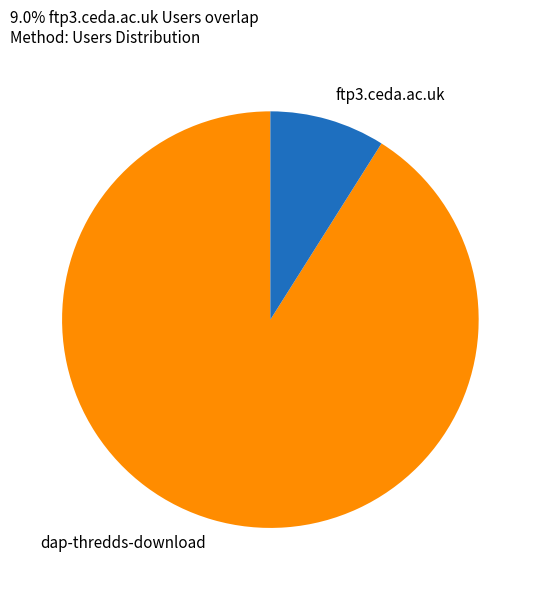

Which category has the smallest portion of the pie?

ftp3.ceda.ac.uk